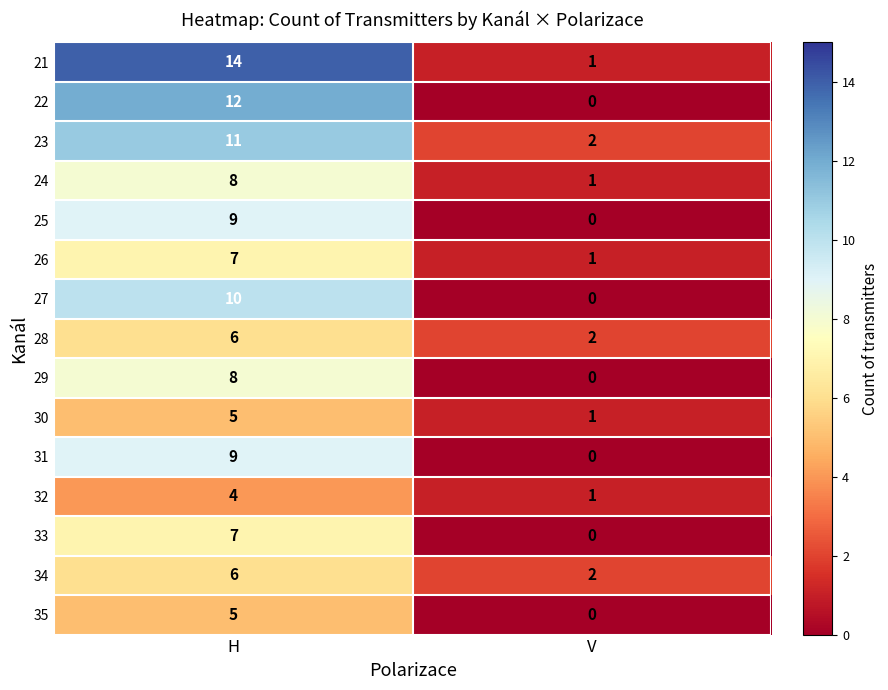

Which series changed the most between H and V?

21